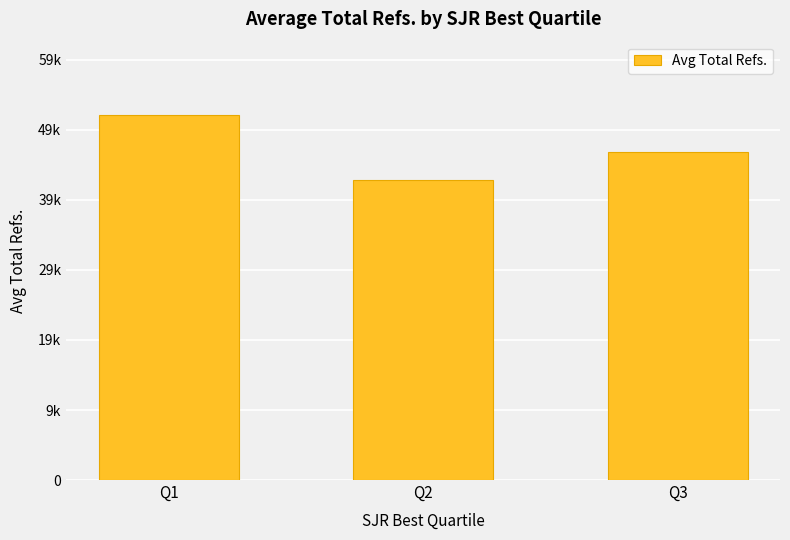

What is the change in value from Q2 to Q3?

+3939.5